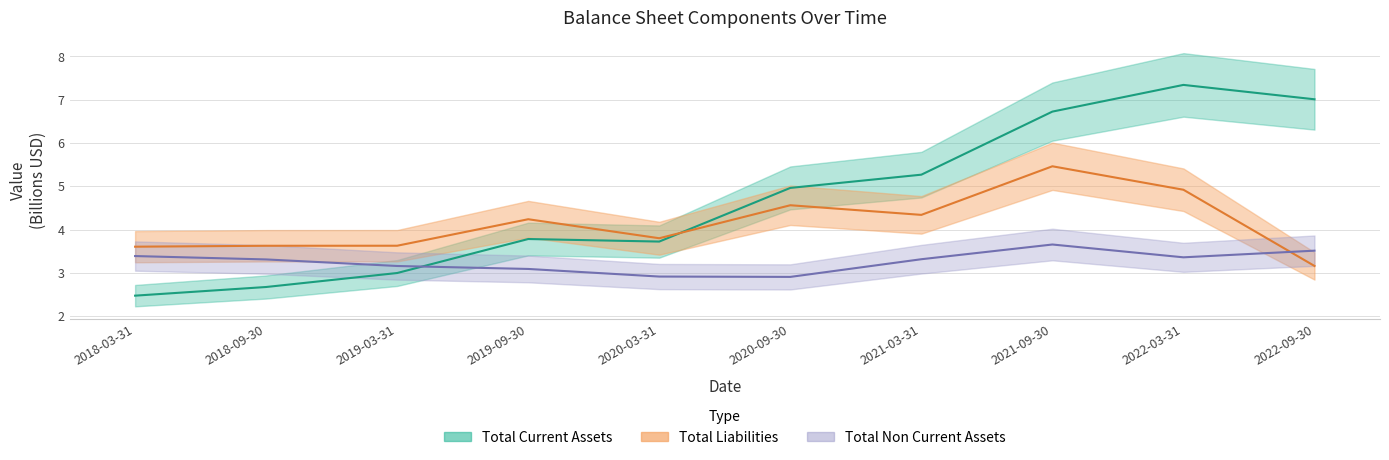

Where is the first local minimum for Total Liabilities?

2020-03-31